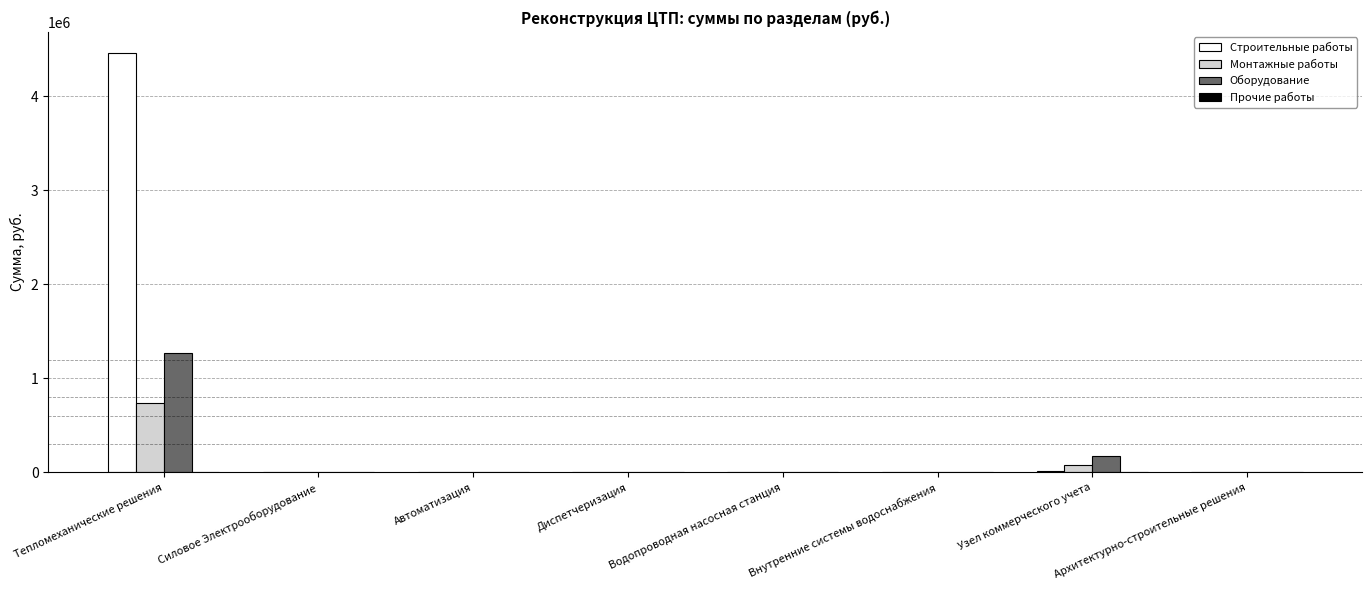

Which series changed the most between Тепломеханические решения and Узел коммерческого учета?

Строительные работы